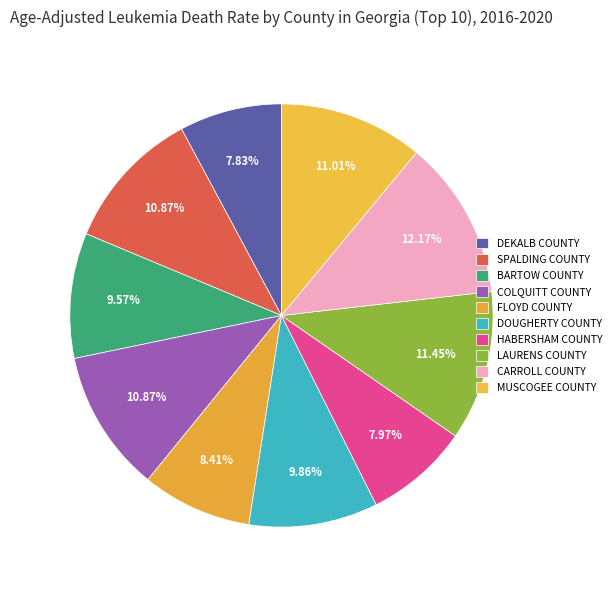

Count the number of slices in the pie.

10